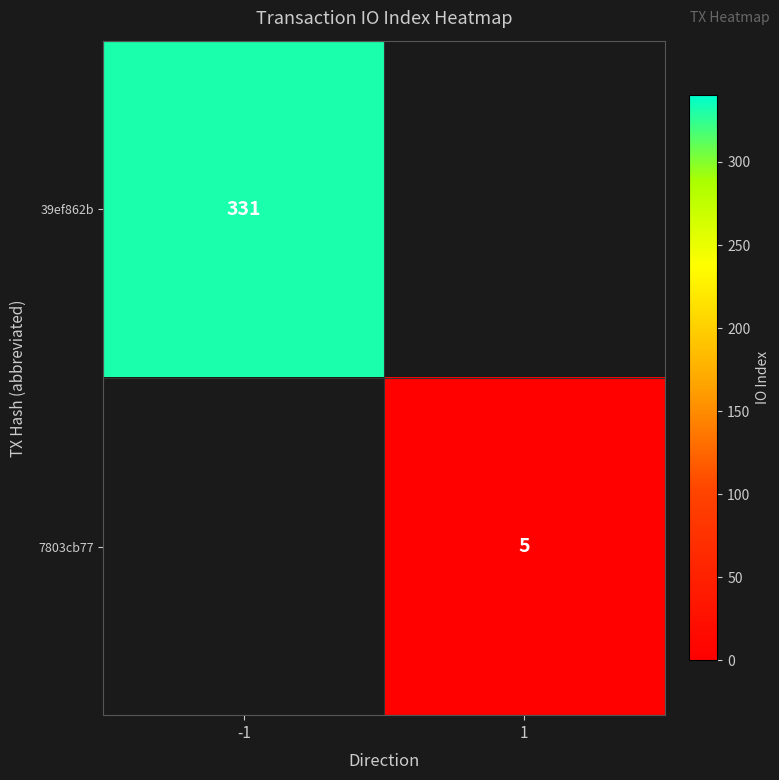

Which category has the highest value across all series?

-1